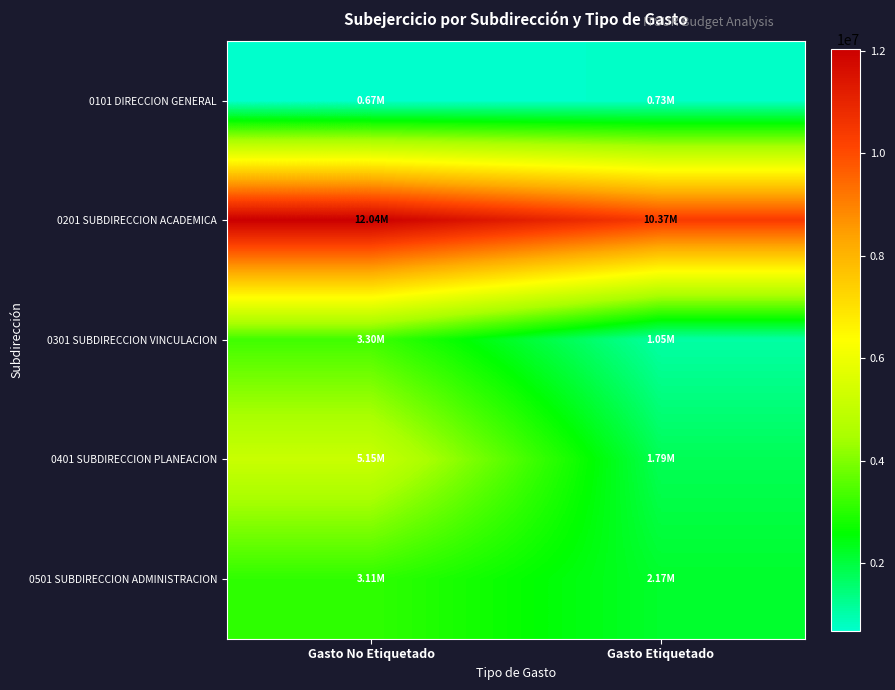

At which category is the sum across all series the highest?

Gasto No Etiquetado